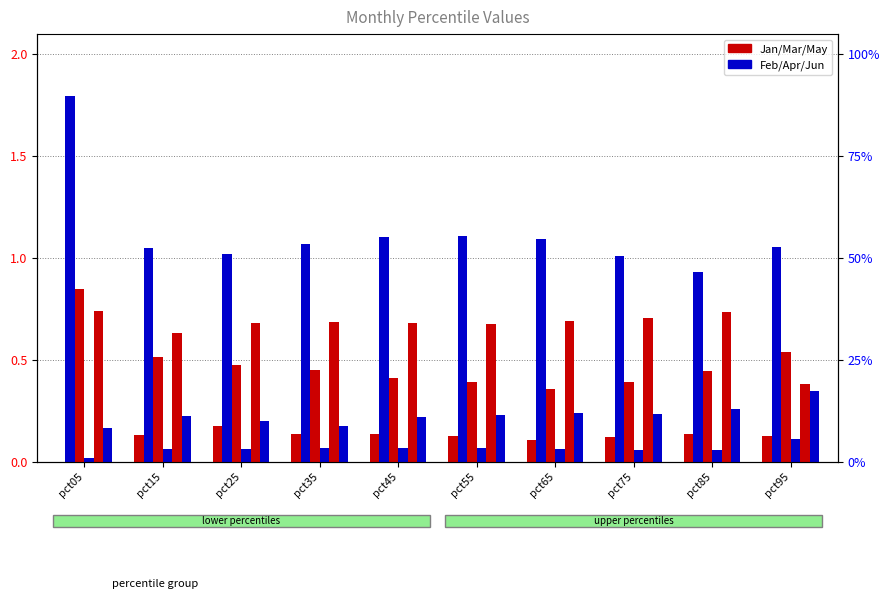

Are the bars grouped side by side (vs. stacked)?

Yes